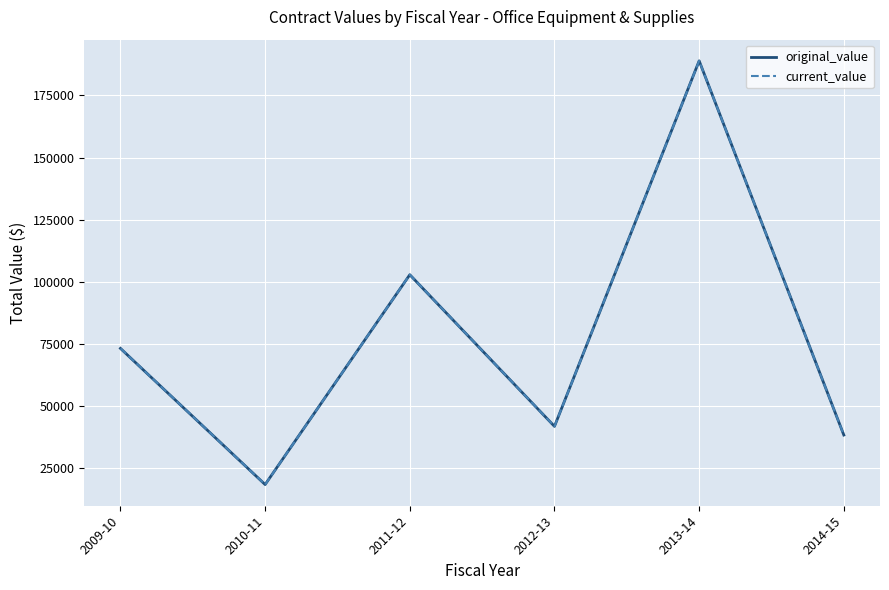

List the labels in order of original_value value, largest first.

2013-14, 2011-12, 2009-10, 2012-13, 2014-15, 2010-11